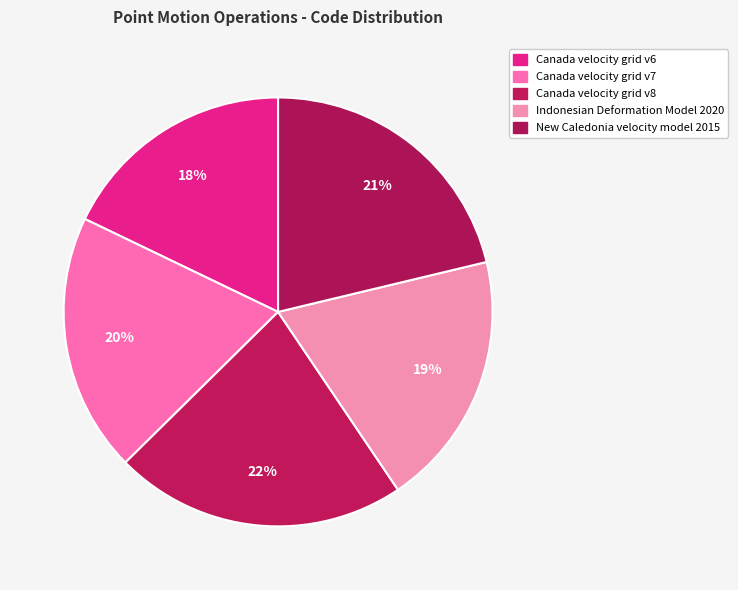

Count the number of slices in the pie.

5